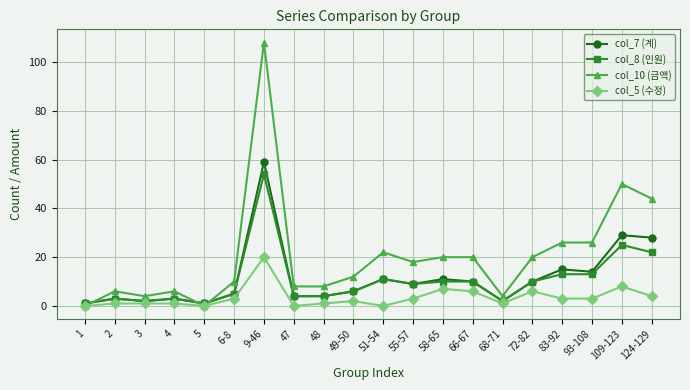

At which label is col_8 (인원) closest to 27?

109-123